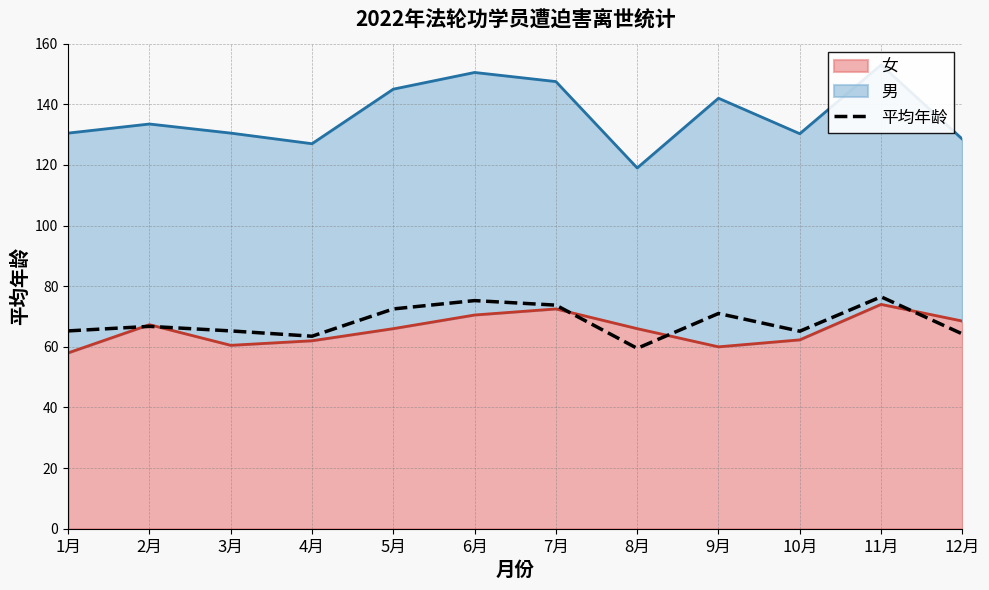

List the labels in order of value, largest first.

11月, 6月, 7月, 5月, 9月, 2月, 1月, 3月, 10月, 12月, 4月, 8月